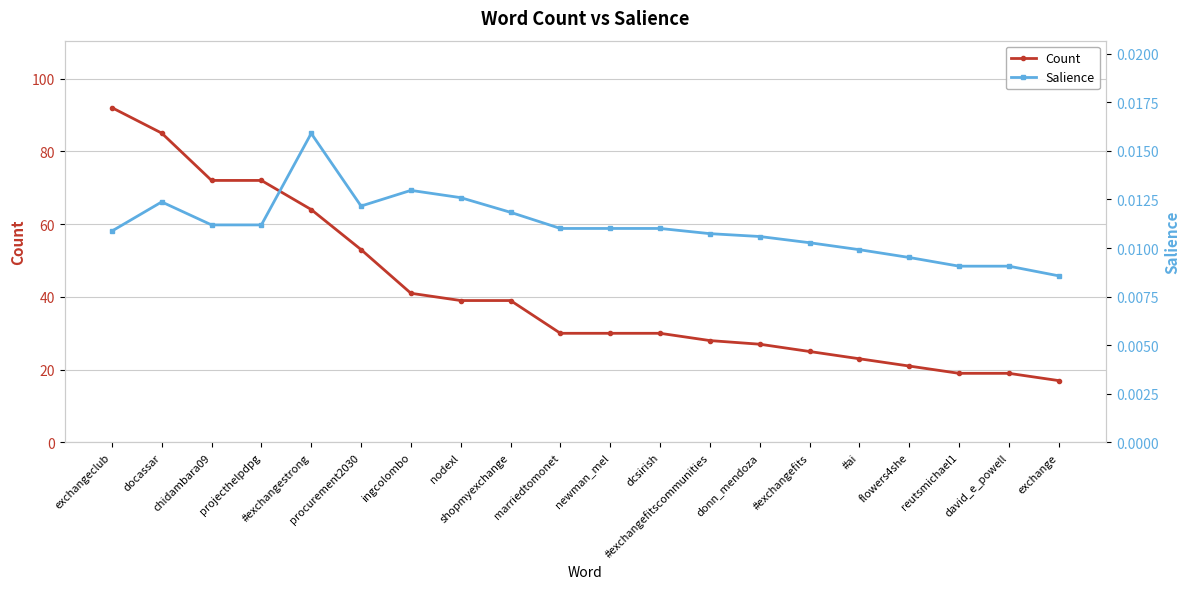

True or false: Salience and Count cross at least once.

False